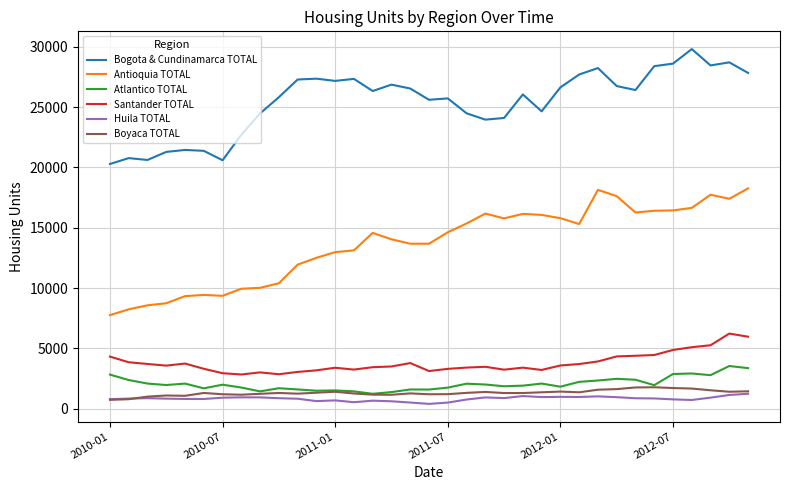

What are all the series names shown in the legend?

Bogota & Cundinamarca TOTAL, Antioquia TOTAL, Atlantico TOTAL, Santander TOTAL, Huila TOTAL, Boyaca TOTAL